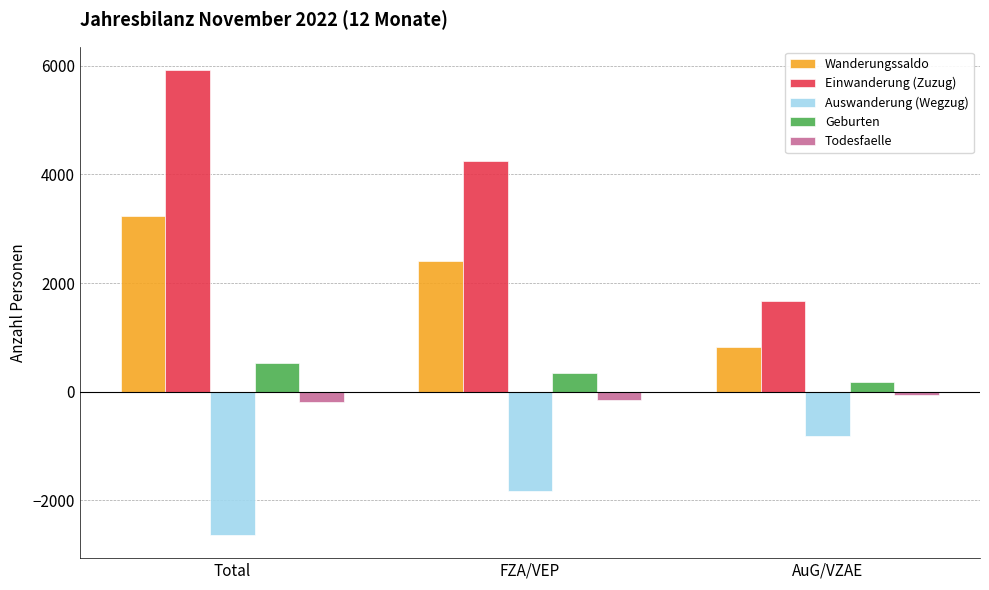

Is the value of Auswanderung (Wegzug) at Total greater than the value of Einwanderung (Zuzug) at FZA/VEP?

No